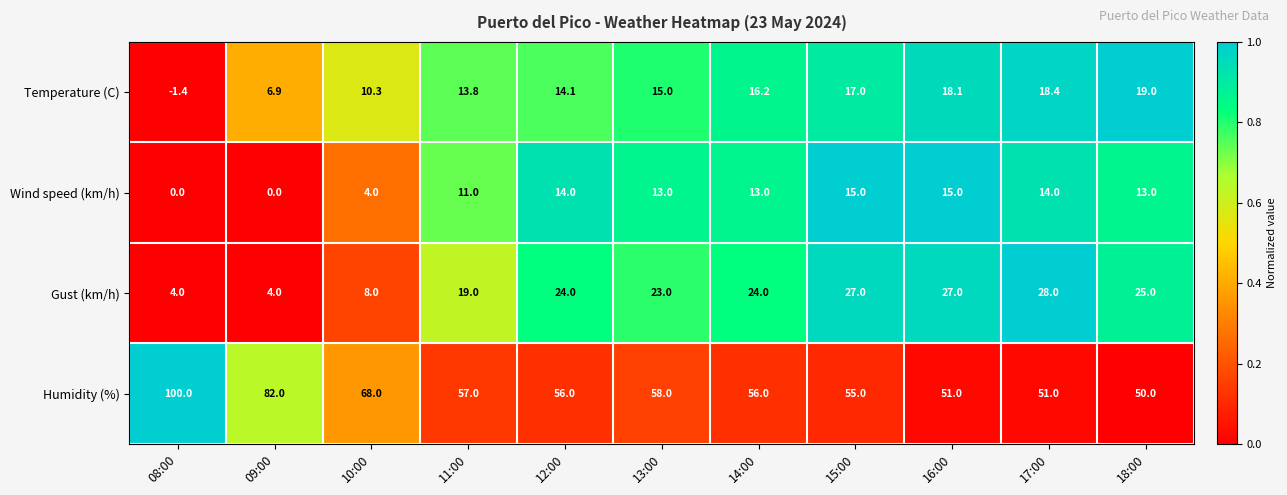

Count the number of categories in the chart.

11